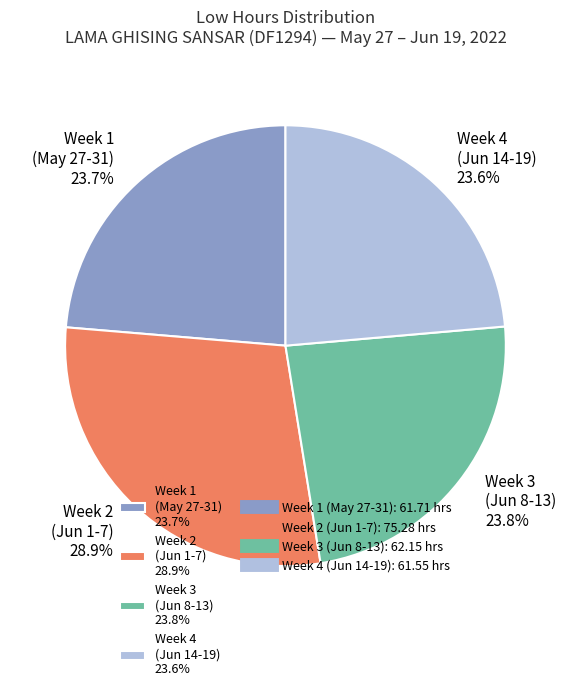

What is the ratio of the value at Week 2 (Jun 1-7) 28.9% to the value at Week 3 (Jun 8-13) 23.8%?

1.2